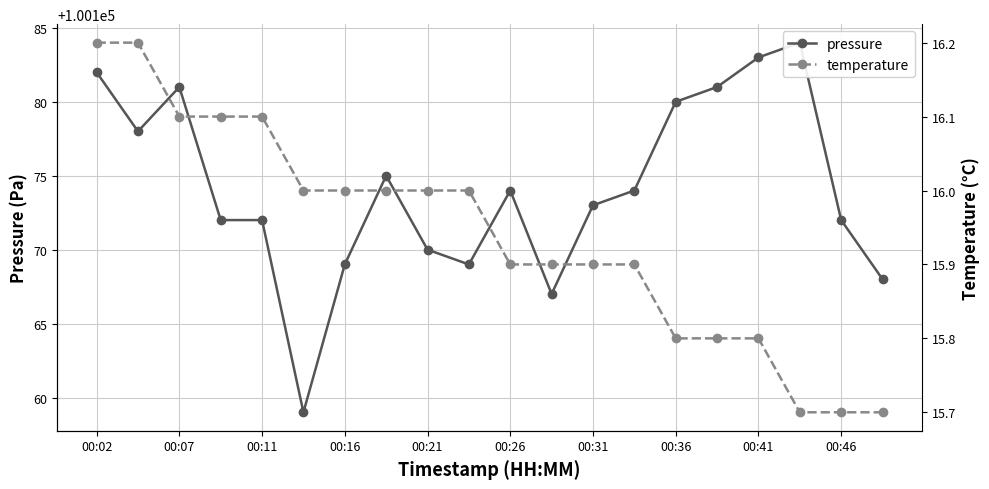

Where is temperature nearest to the value 15?

17